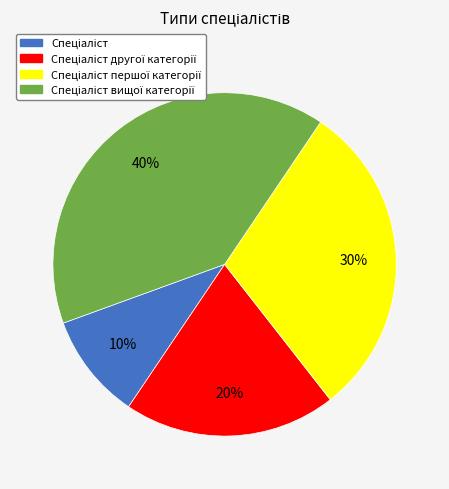

To the nearest percent, what is the average slice percentage?

25%